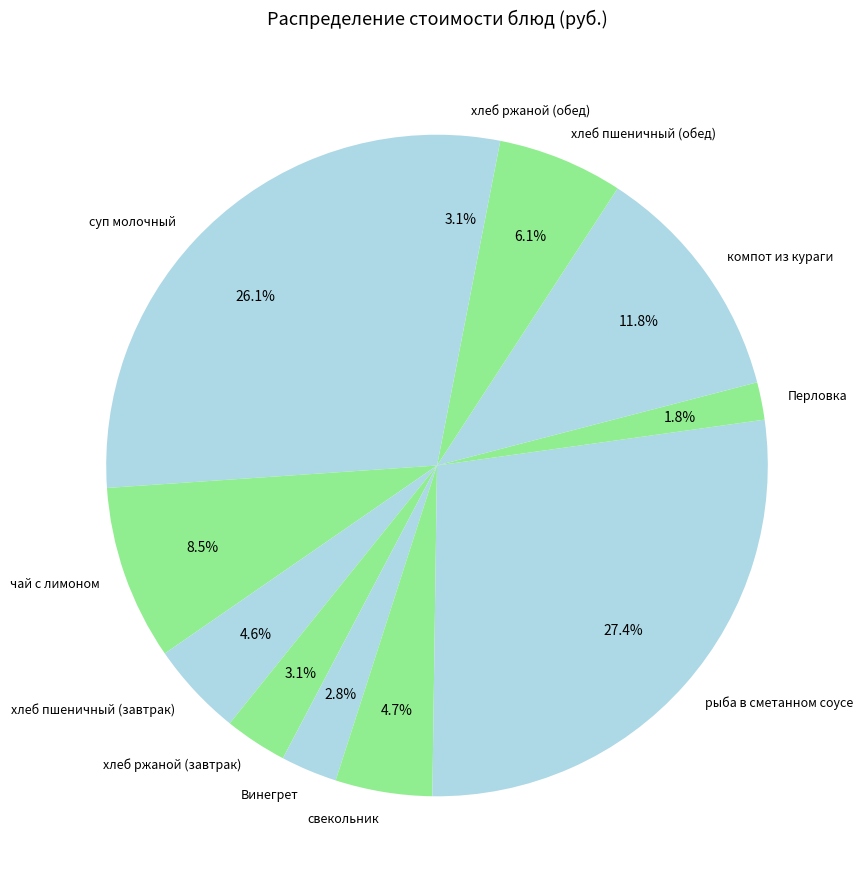

Is it true that хлеб пшеничный (обед) is 6% of the pie?

True